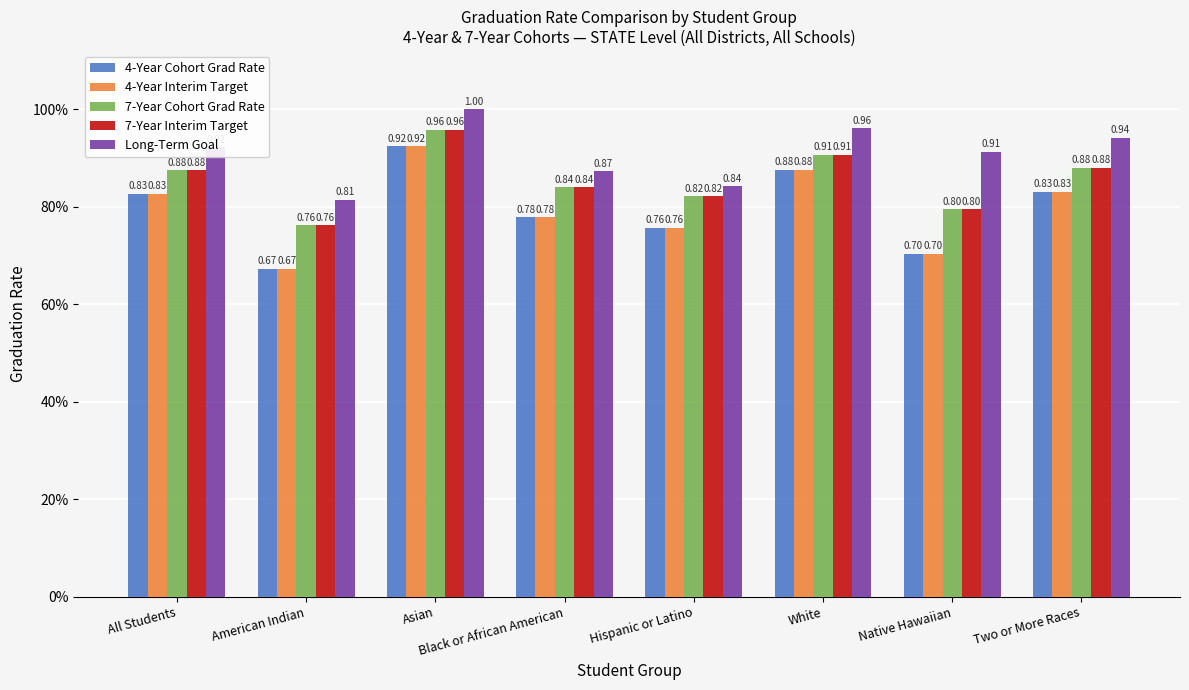

What is the difference between the maximum and minimum values in the 7-Year Cohort Grad Rate series?

0.2